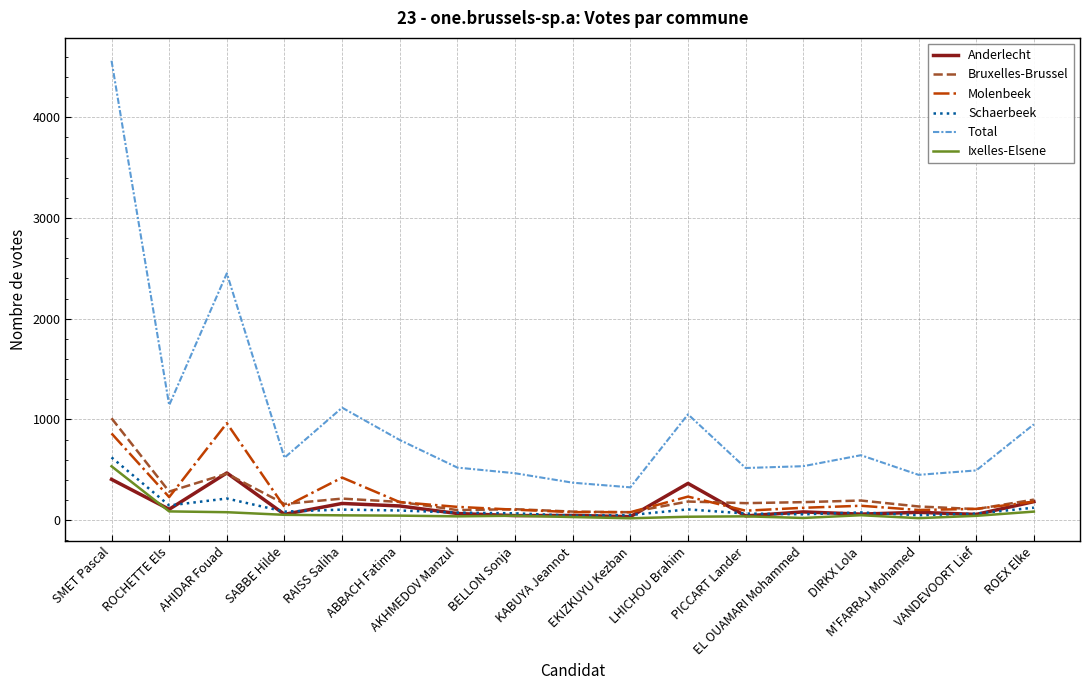

True or false: Molenbeek and Total cross at least once.

False